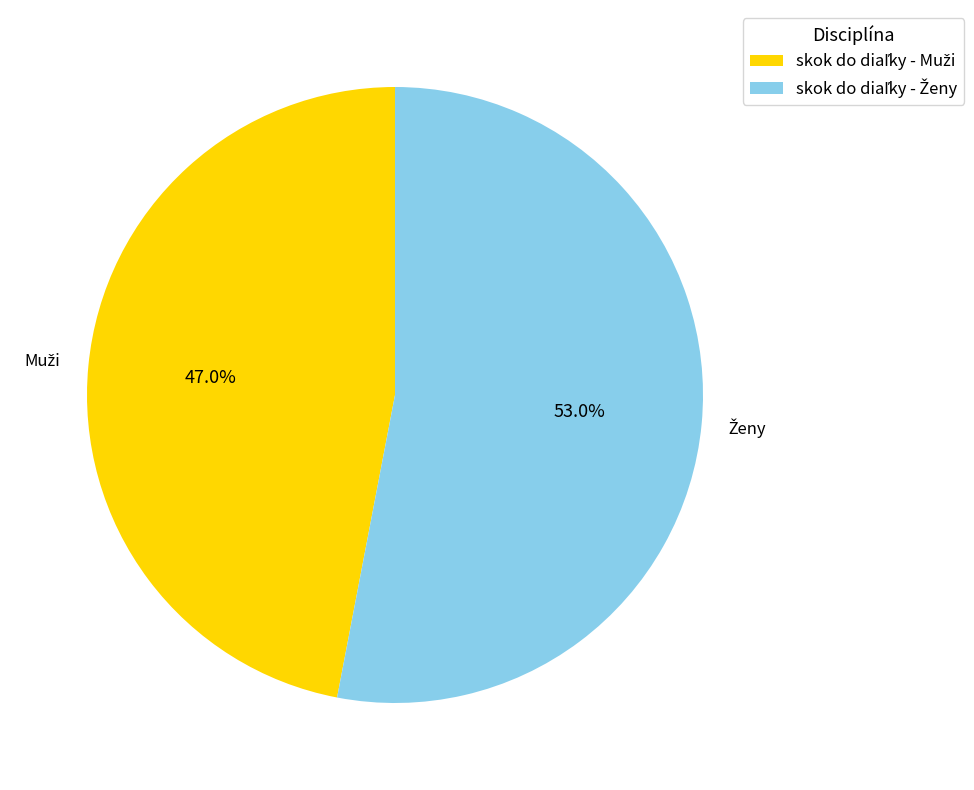

Is there any slice that represents more than half of the pie?

Yes